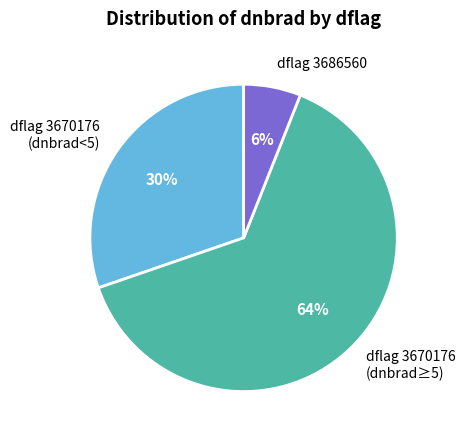

To the nearest percent, what percentage of the pie is dflag 3670176 (dnbrad<5)?

30%